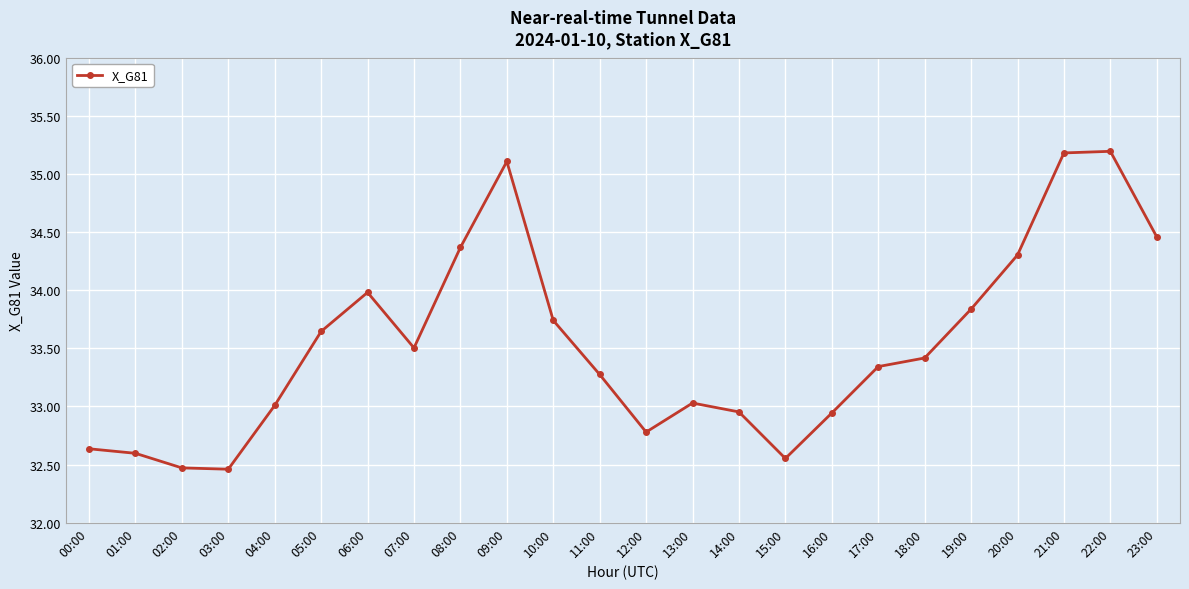

Is it true that the value at 11:00 is 33.3?

True